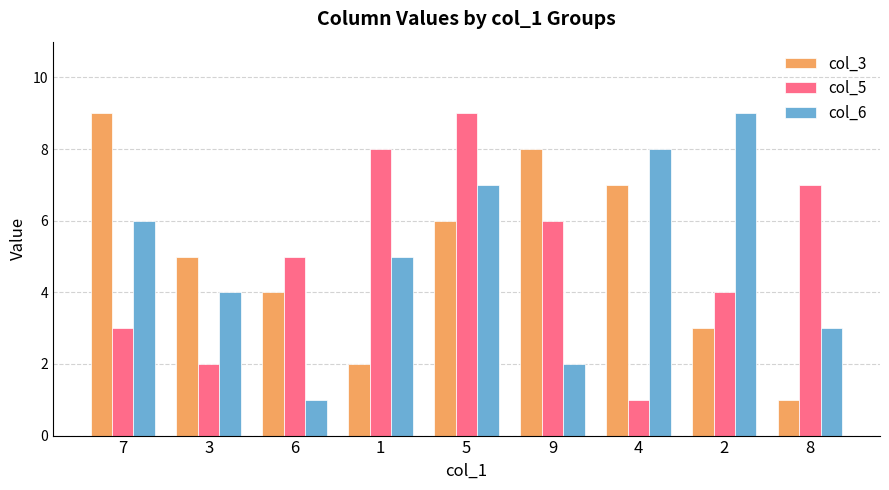

Rank the series at 2 from highest to lowest value.

col_6, col_5, col_3